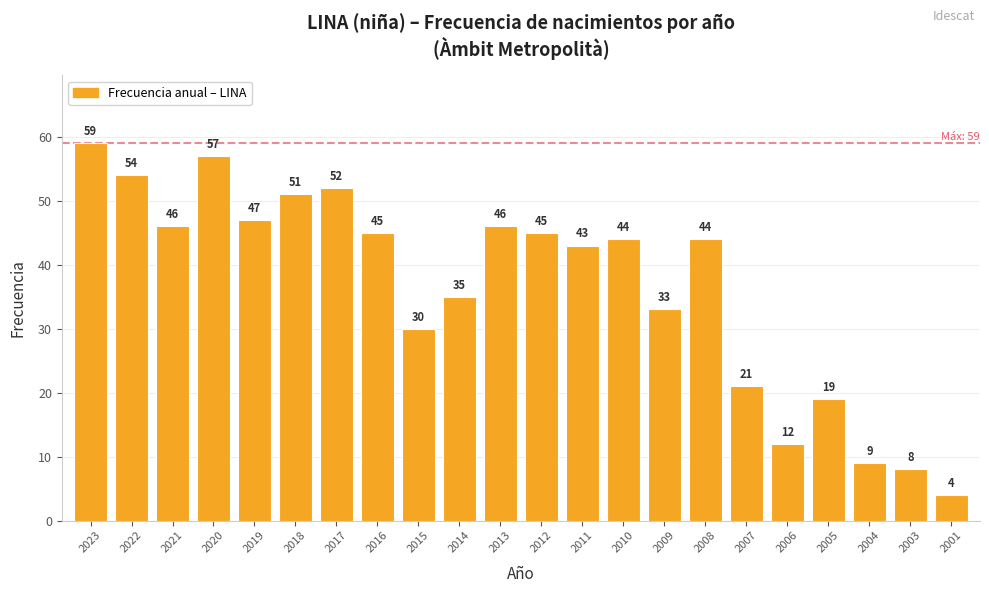

What is the smallest value displayed?

4